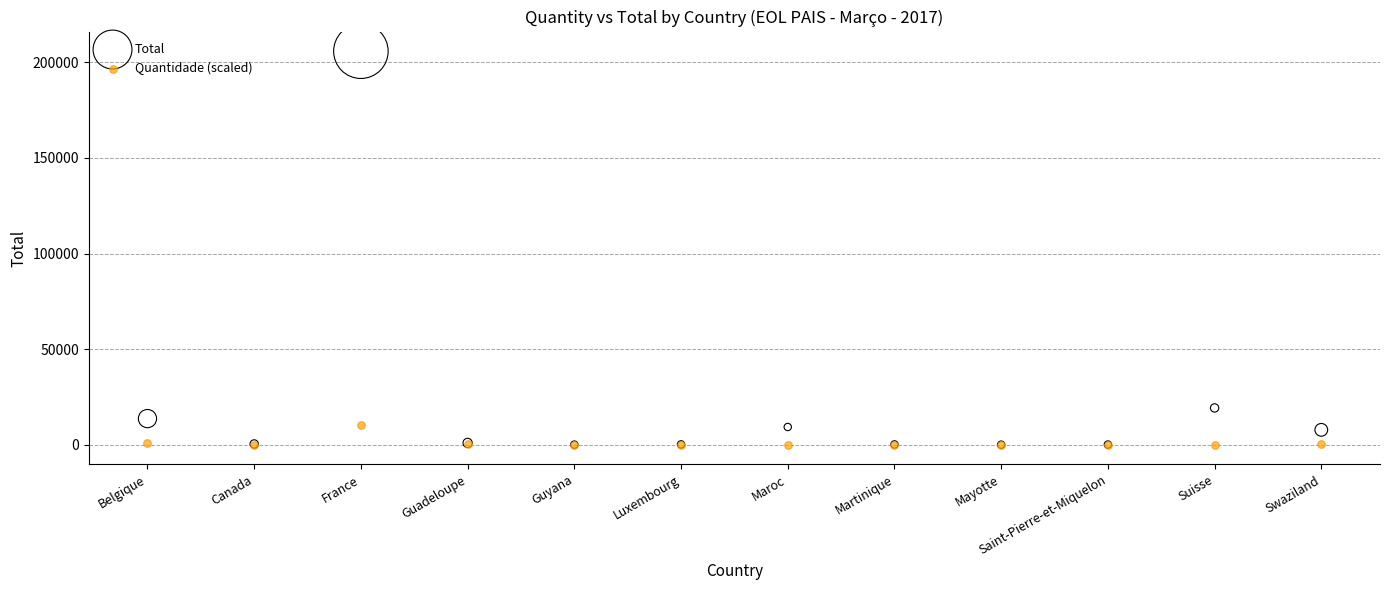

Which series has the largest Y range (max minus min)?

Total